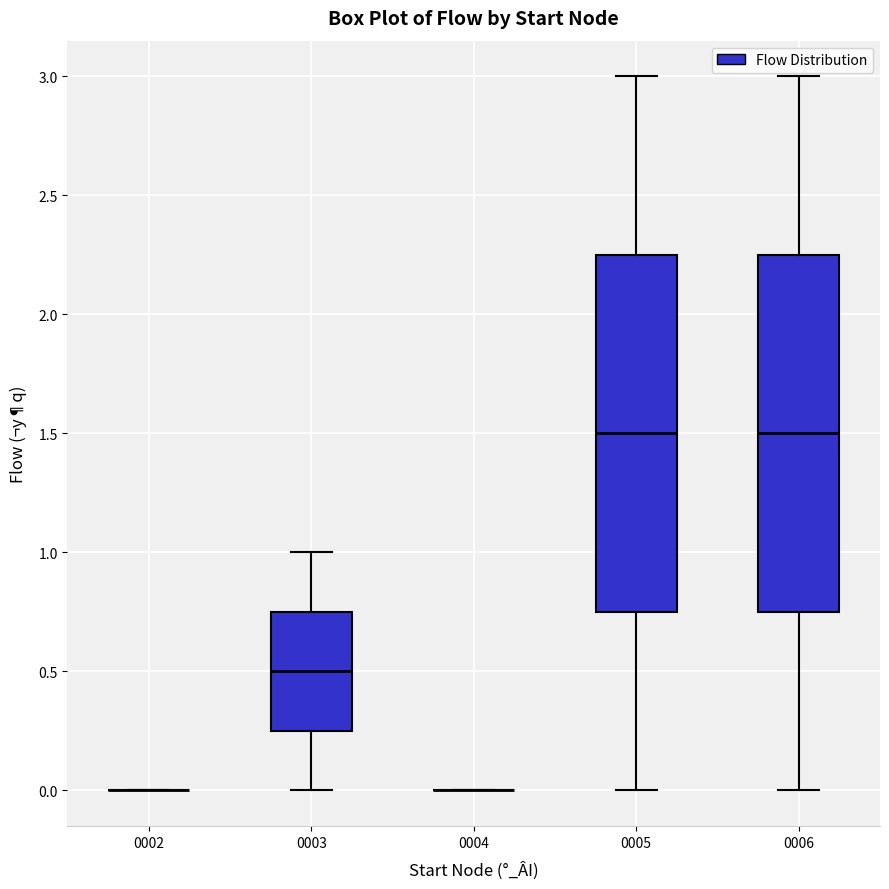

Reading left to right, read every box against the y-axis: the position of its median line, the range the box covers, and the ends of its whiskers. The values are not printed on the chart, so give them approximately, as read against the axis.

0002: box collapsed to a line at 0.00, whiskers 0.00 to 0.00
0003: median 0.50, box 0.25 to 0.75, whiskers 0.00 to 1.00
0004: box collapsed to a line at 0.00, whiskers 0.00 to 0.00
0005: median 1.50, box 0.75 to 2.25, whiskers 0.00 to 3.00
0006: median 1.50, box 0.75 to 2.25, whiskers 0.00 to 3.00